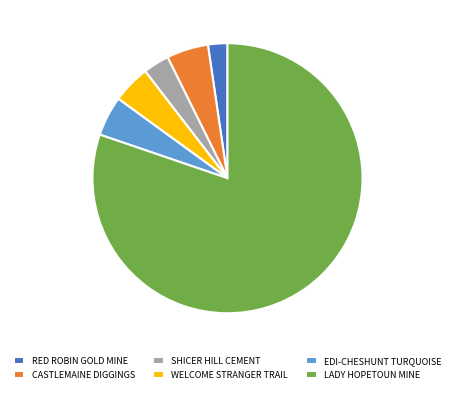

Which category accounts for the majority?

LADY HOPETOUN MINE